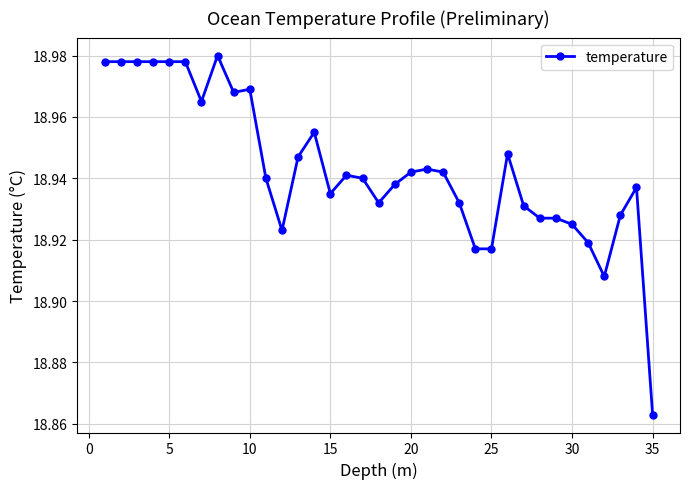

What is the sum of all values?

663.0